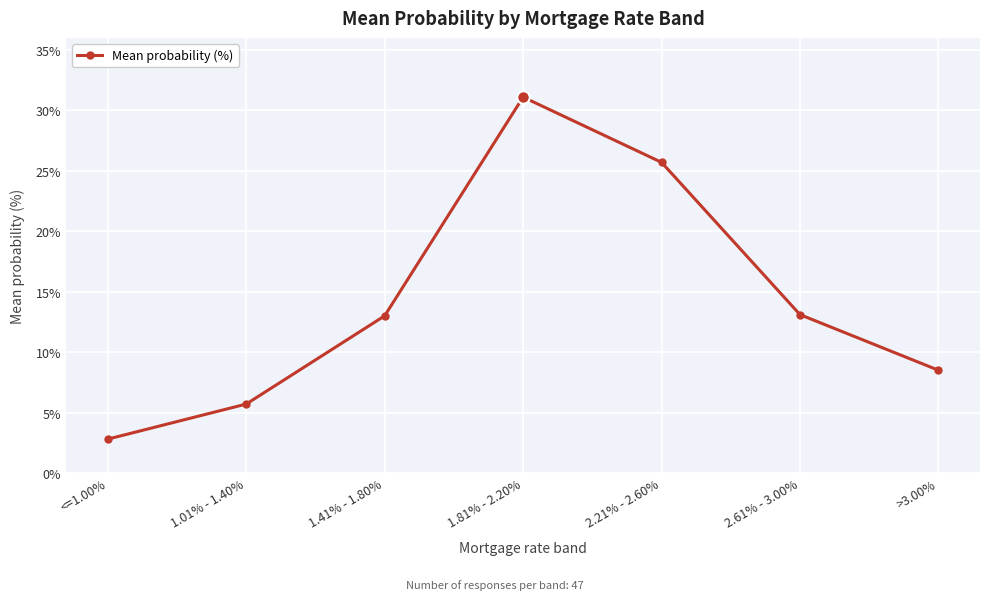

At which category does the data reach its first local peak?

1.81% - 2.20%